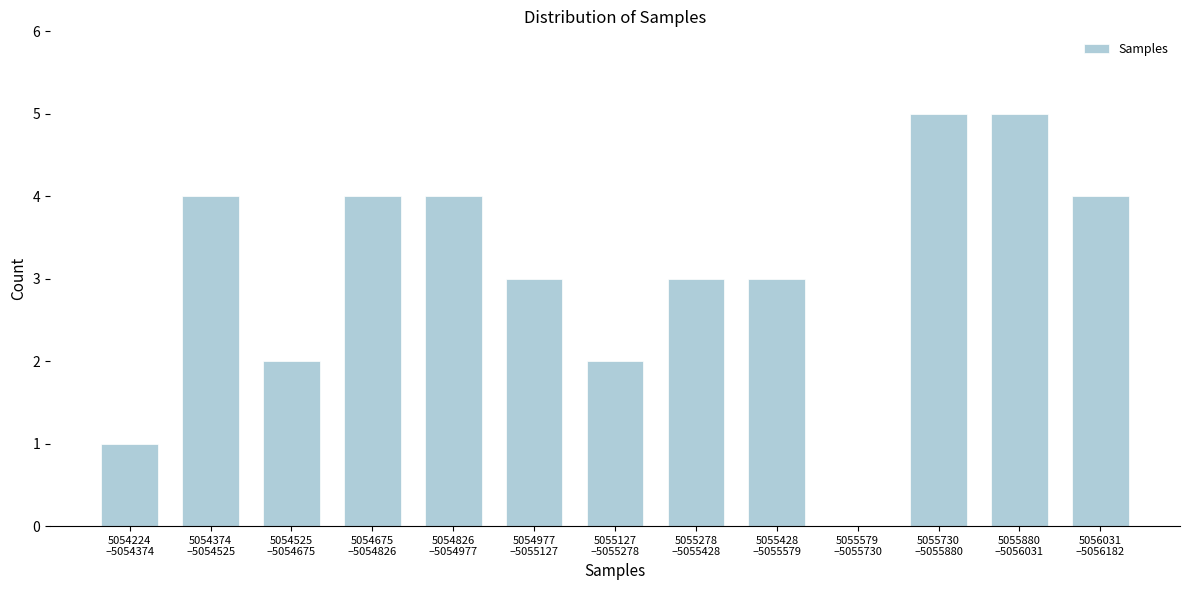

What is the maximum value shown in the chart?

5